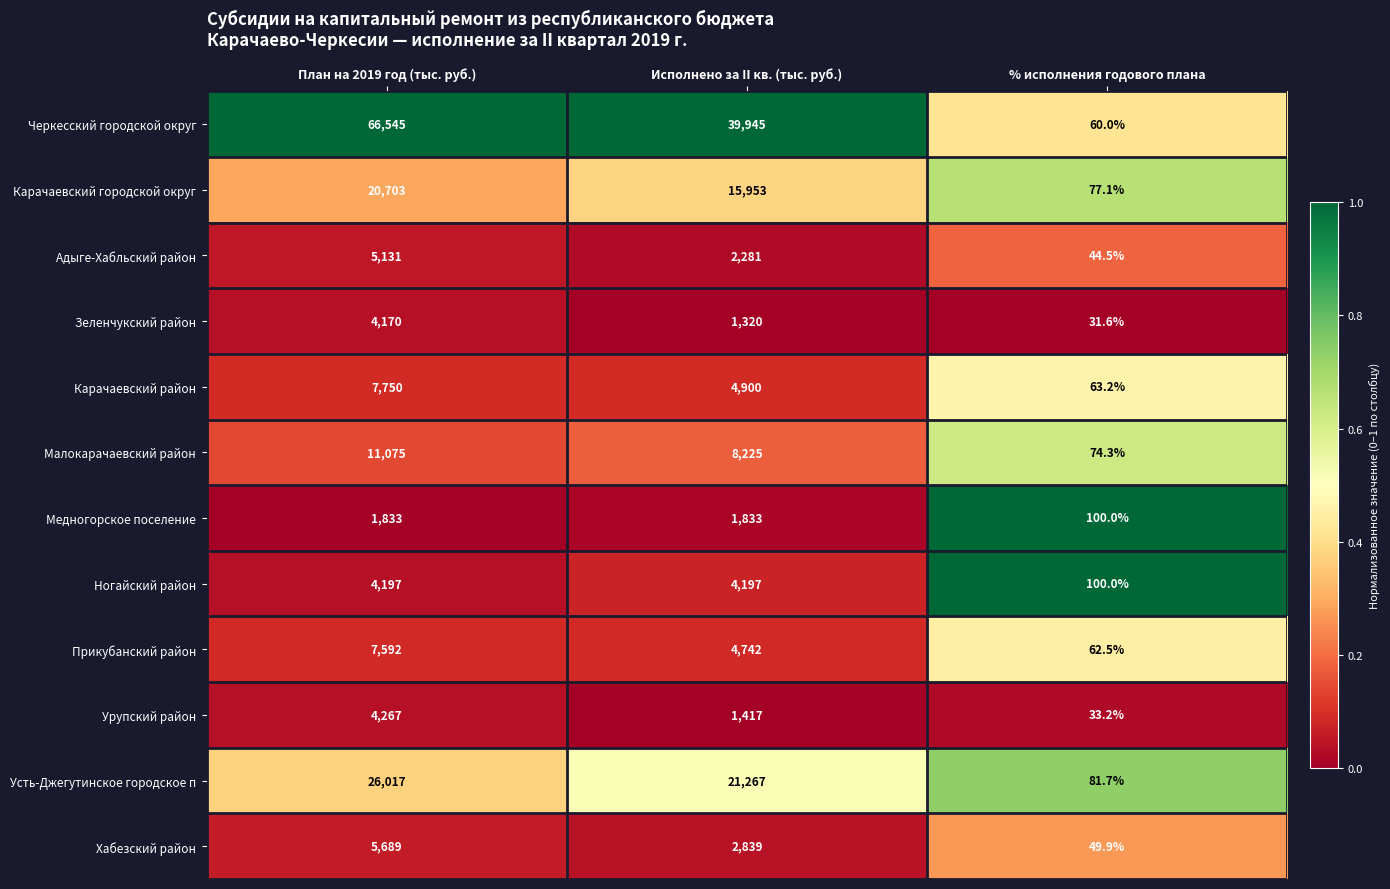

Which label corresponds to the smallest value in the chart?

% исполнения годового плана